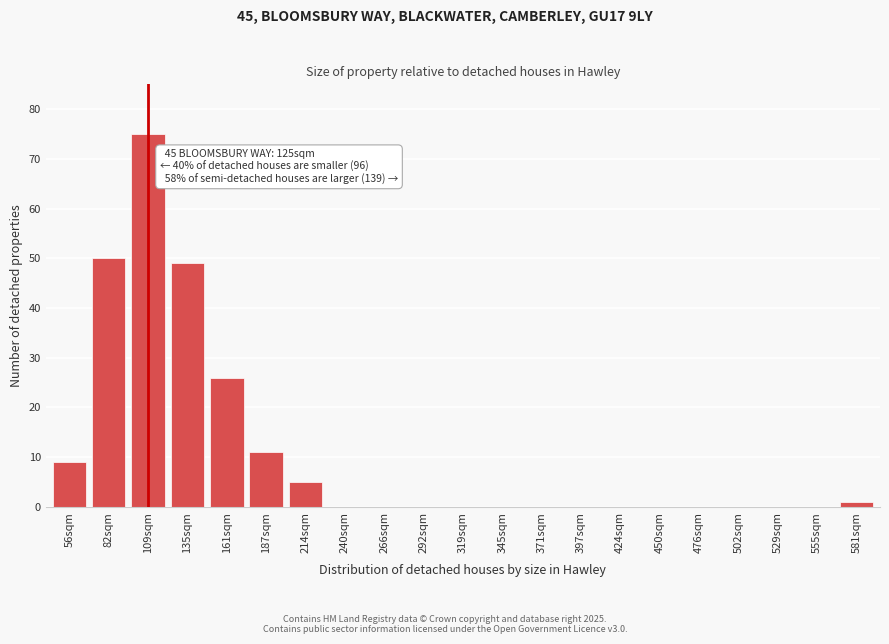

Reading left to right, list all the values displayed in this chart.

56sqm=9	82sqm=50	109sqm=75	135sqm=49	161sqm=26	187sqm=11	214sqm=5	240sqm=0	266sqm=0	292sqm=0	319sqm=0	345sqm=0	371sqm=0	397sqm=0	424sqm=0	450sqm=0	476sqm=0	502sqm=0	529sqm=0	555sqm=0	581sqm=1